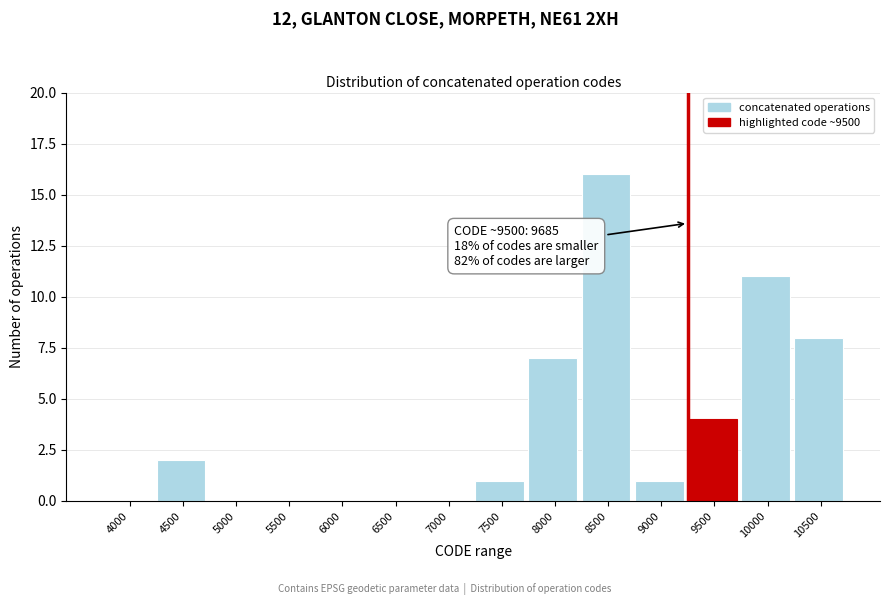

Reading right to left, extract all data points from this chart.

10500=8	10000=11	9500=4	9000=1	8500=16	8000=7	7500=1	7000=0	6500=0	6000=0	5500=0	5000=0	4500=2	4000=0